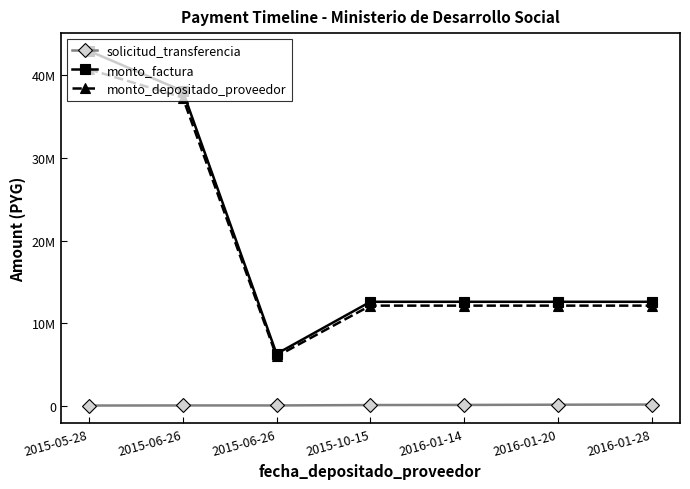

The value of monto_depositado_proveedor at 2016-01-28 is 12132960. True or false?

True